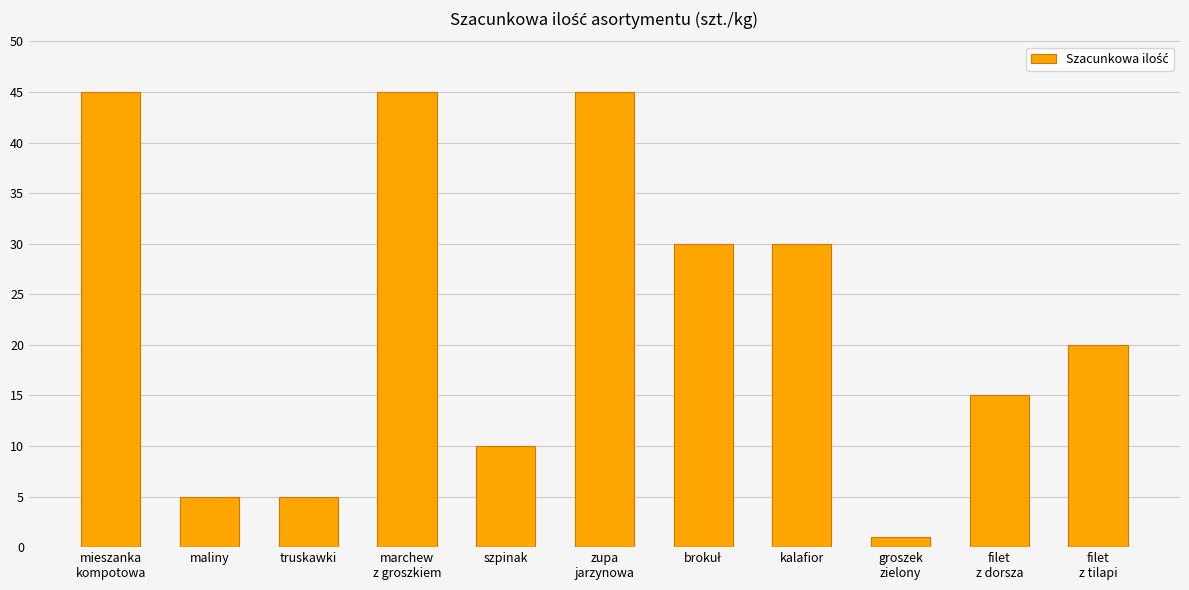

Reading left to right, transcribe all the data shown in this chart.

45	5	5	45	10	45	30	30	1	15	20